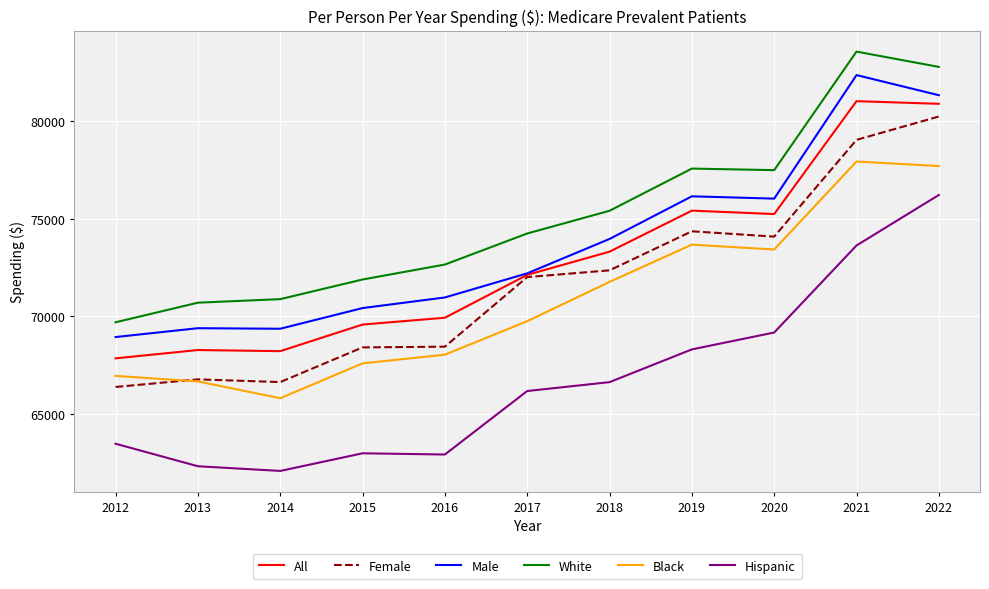

How many values in the Hispanic series are below 66173?

5